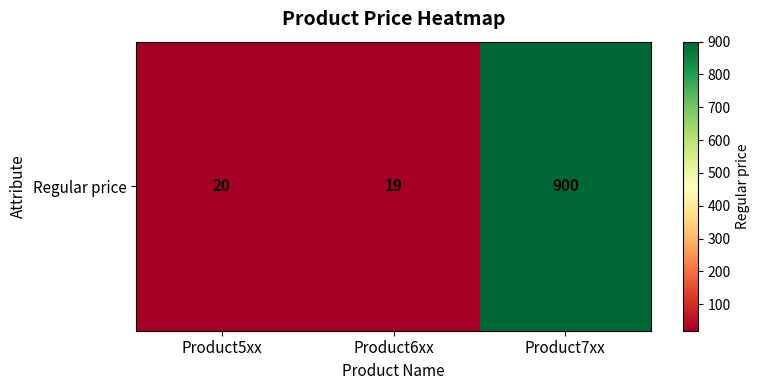

What is the change in value from Product6xx to Product7xx?

+881